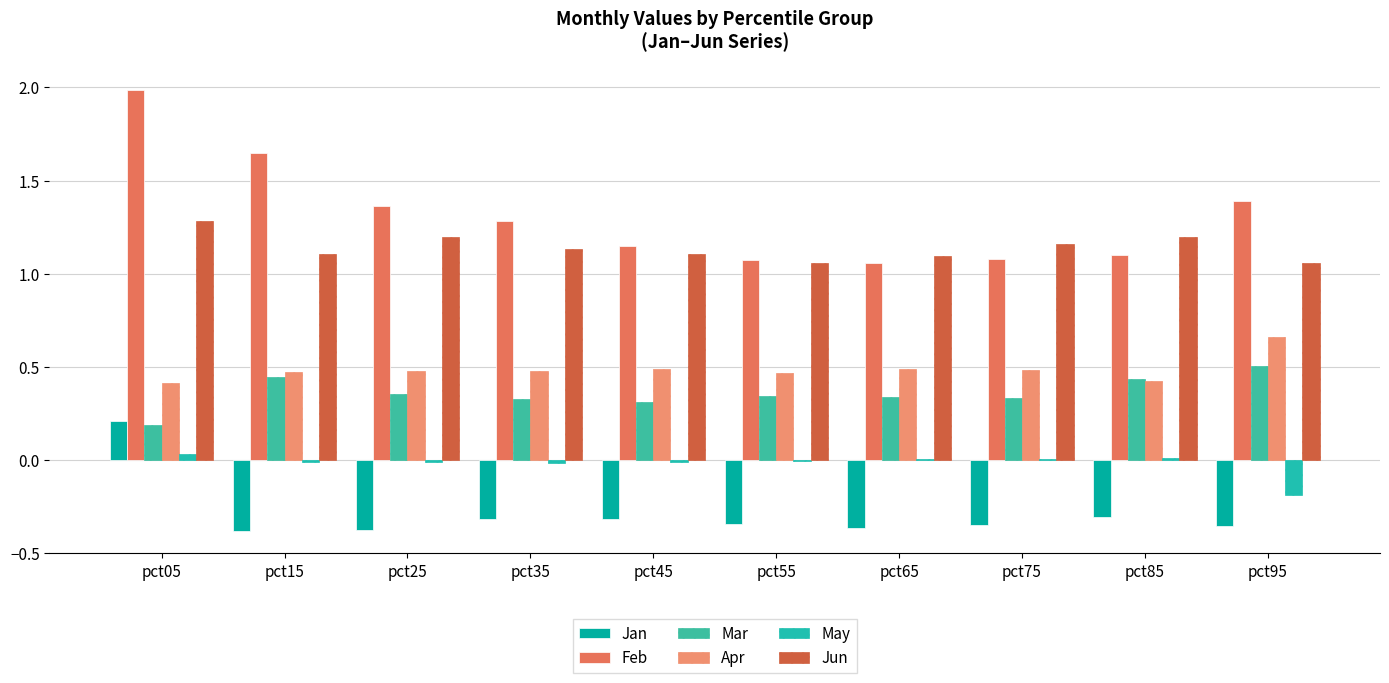

How many data points in Jan are above 0?

1